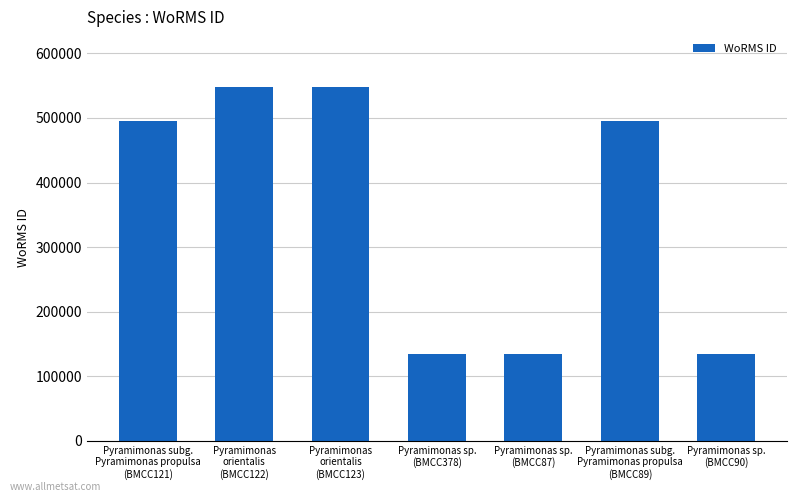

What is the maximum value shown in the chart?

547692